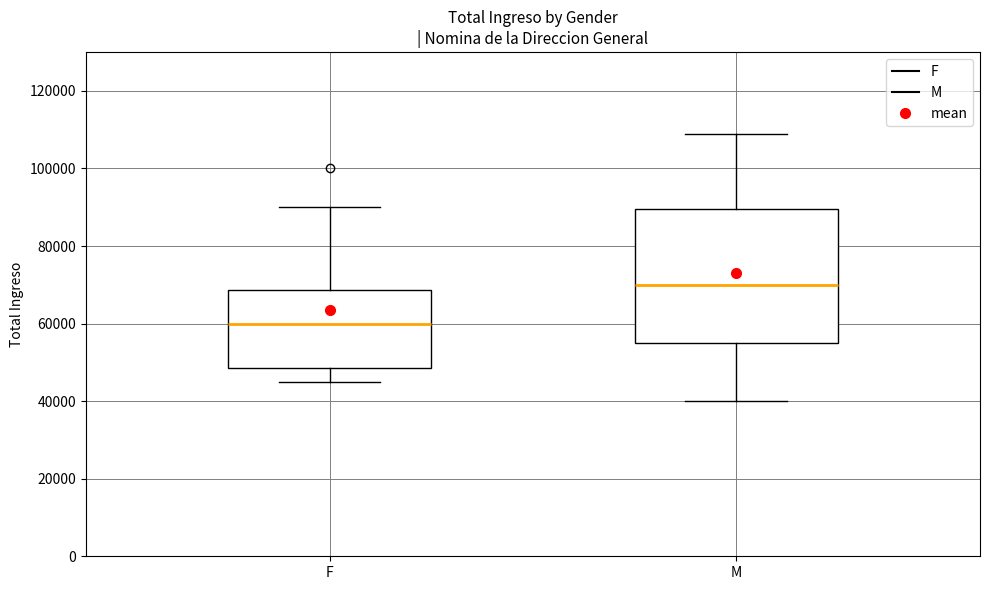

Which box is the tallest, from its lower edge to its upper edge?

M